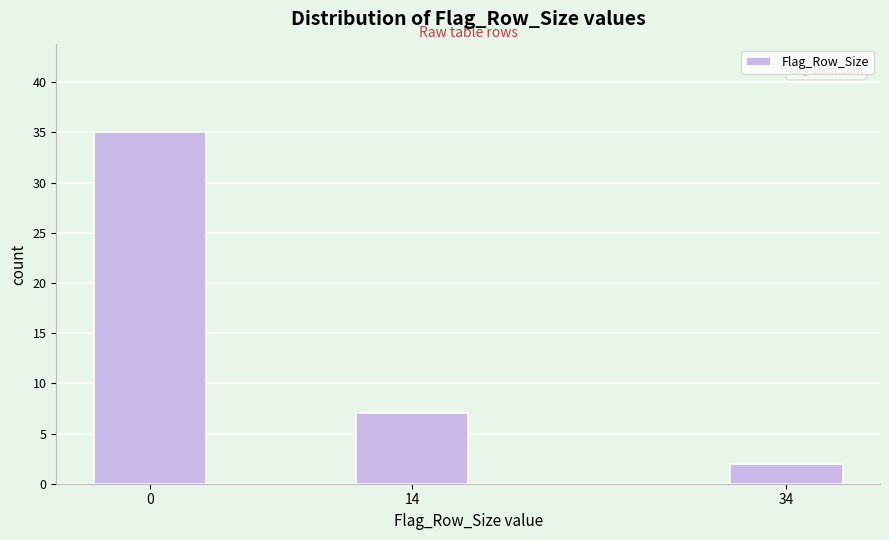

Reading right to left, extract all data points from this chart.

34=2	14=7	0=35